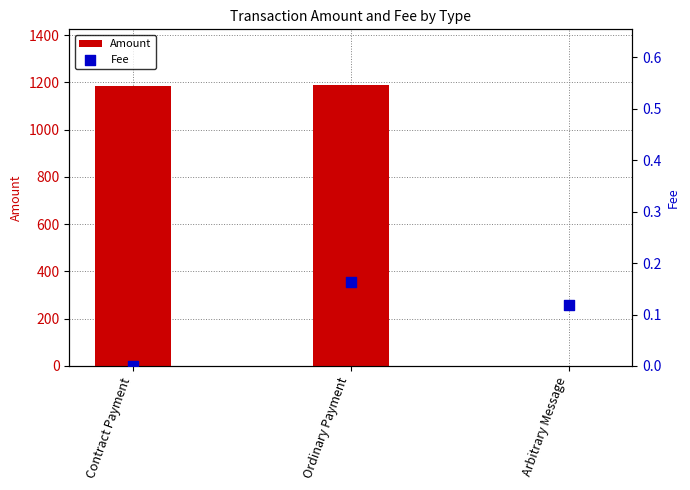

At which category is the sum across all series the highest?

Ordinary Payment